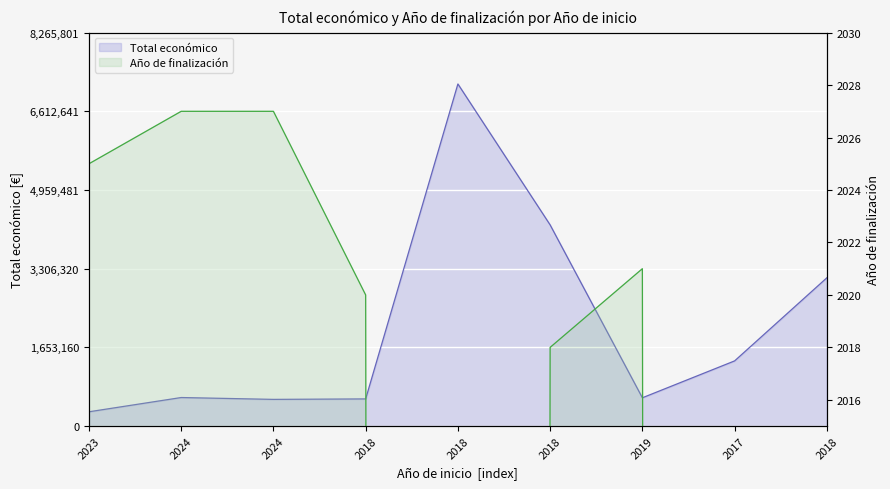

Which series has the widest spread of values?

Total económico line